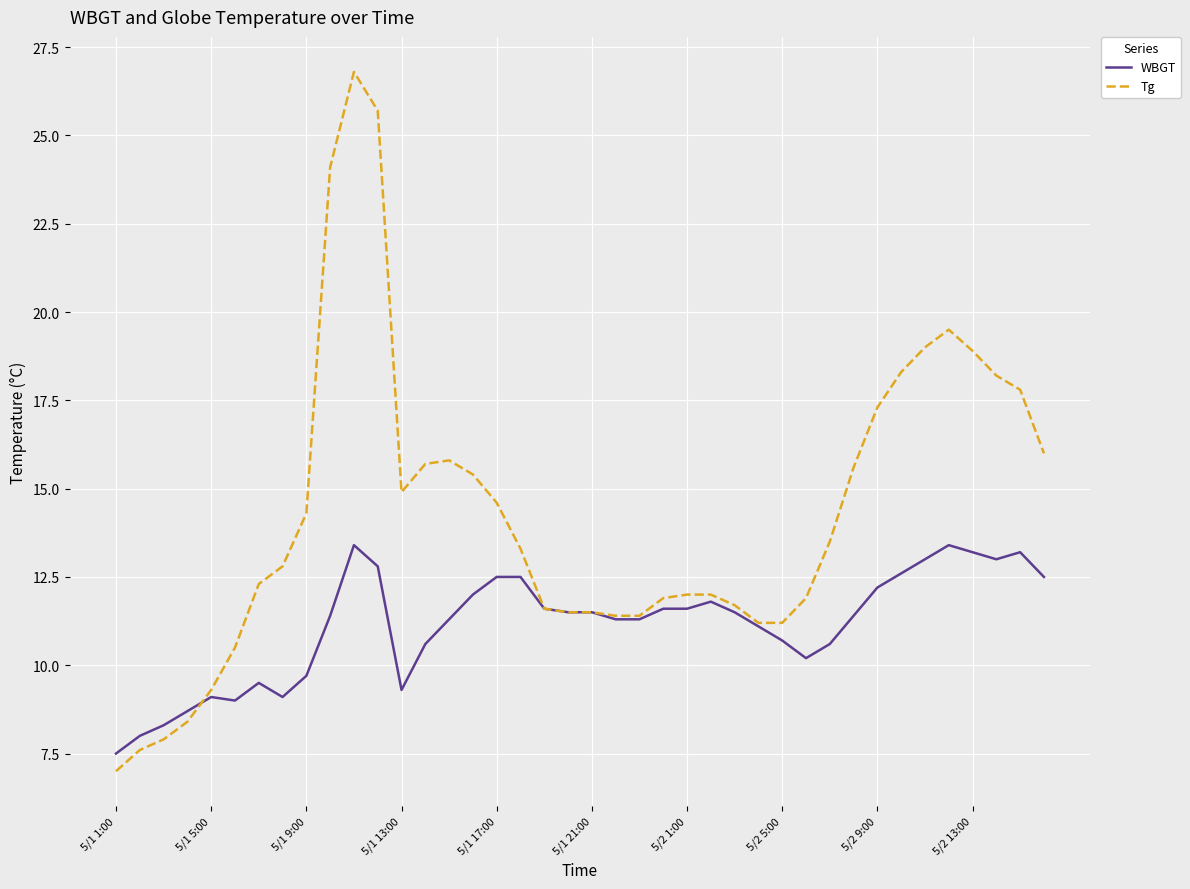

List the series in order of their overall mean, lowest first.

WBGT, Tg